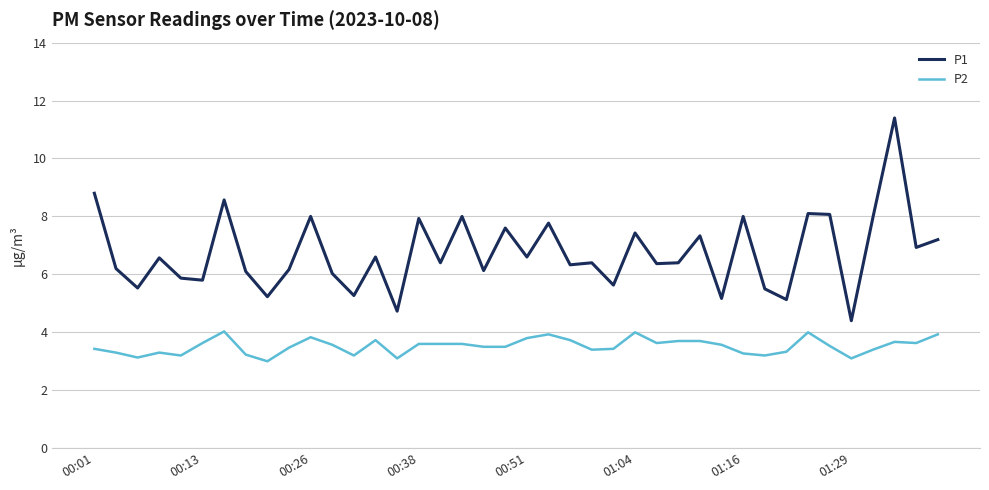

Is this an area chart (filled region under the line)?

No